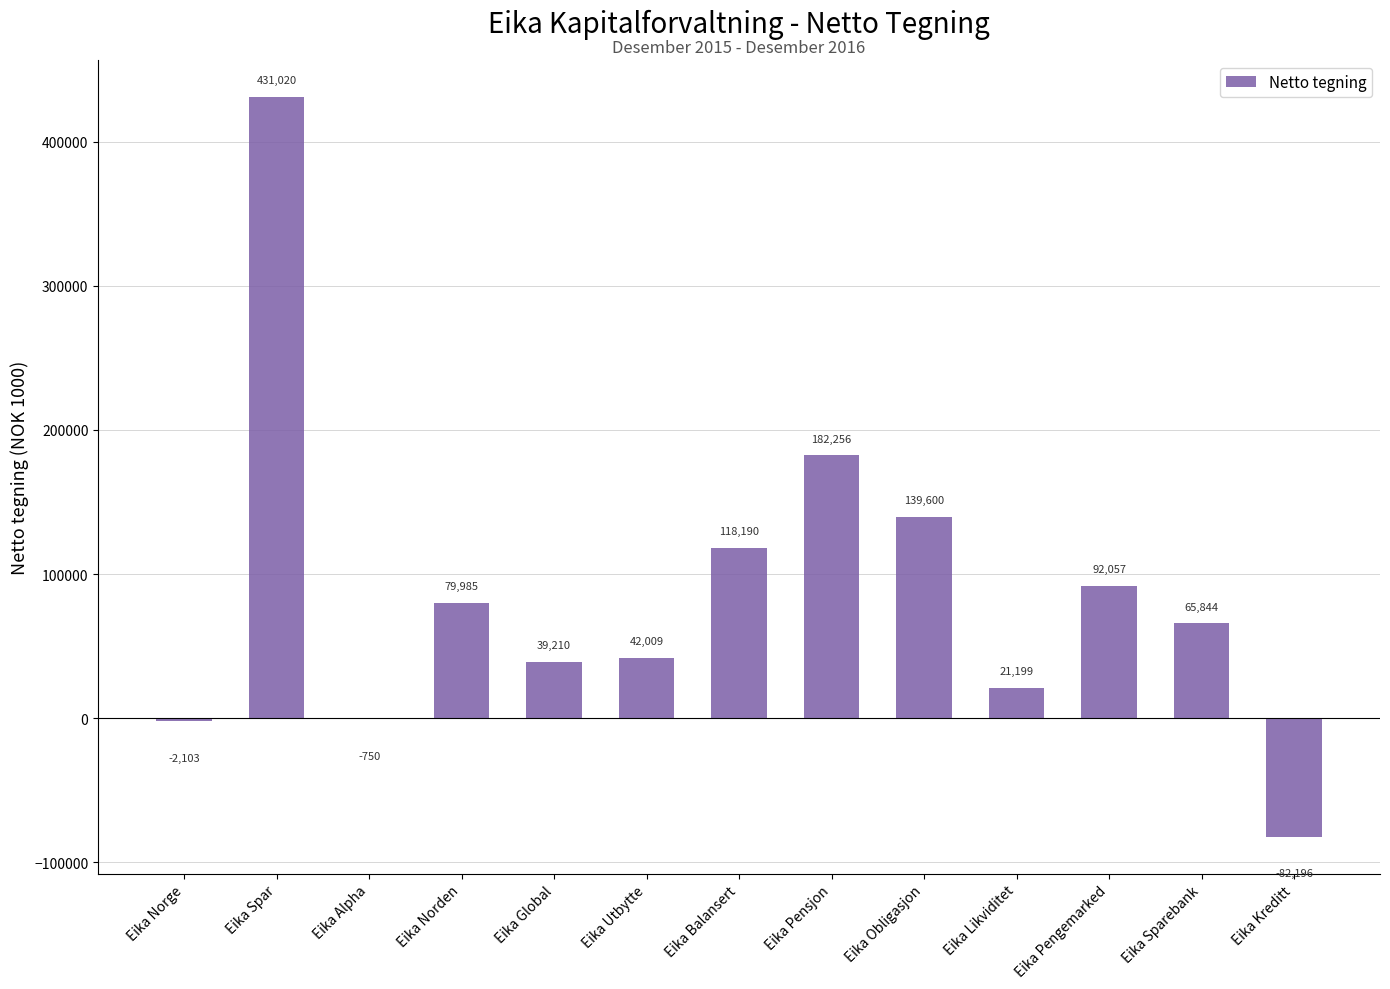

What is the sum of the values at Eika Norden and Eika Balansert?

198175